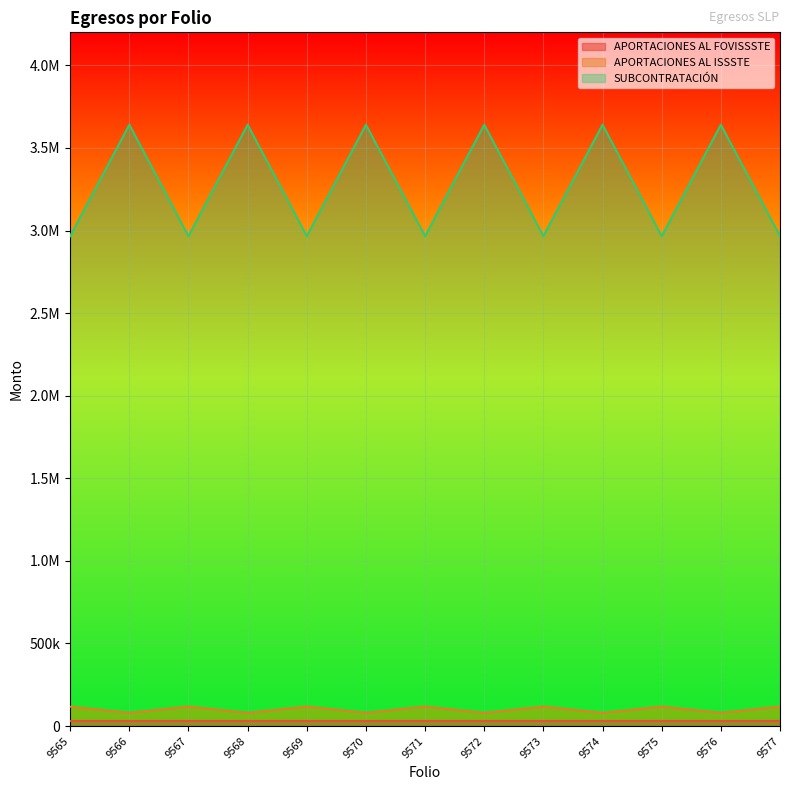

Does the chart display data point markers on the line(s)?

No